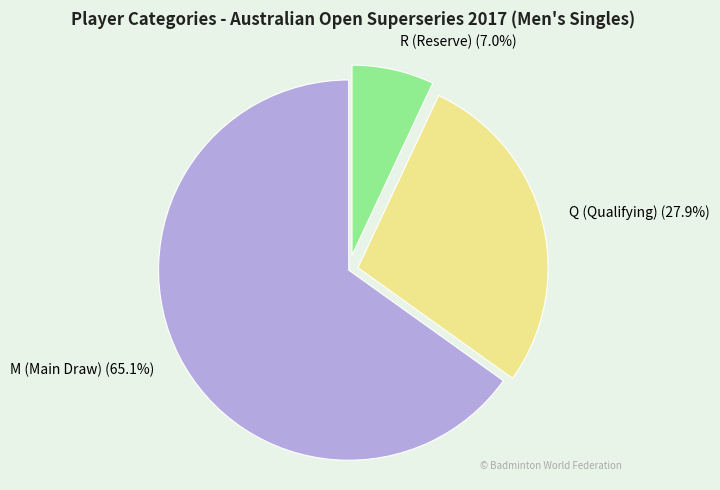

What is the total percentage of R (Reserve) and Q (Qualifying)?

34.9%